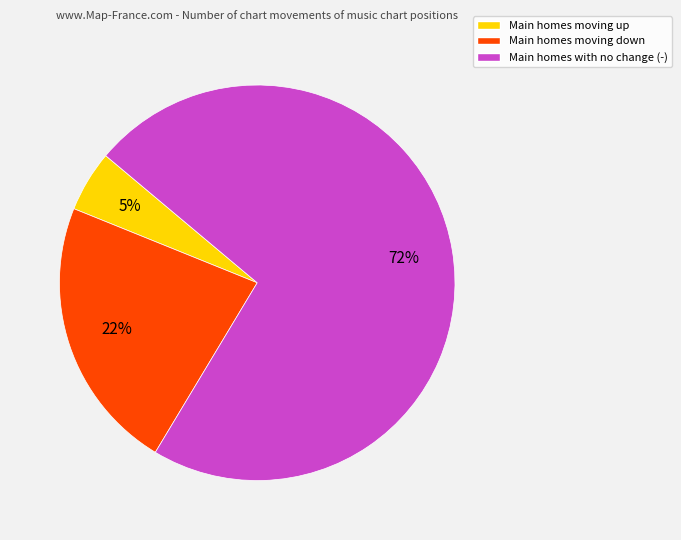

To the nearest percent, what portion does Main homes moving up represent?

5%